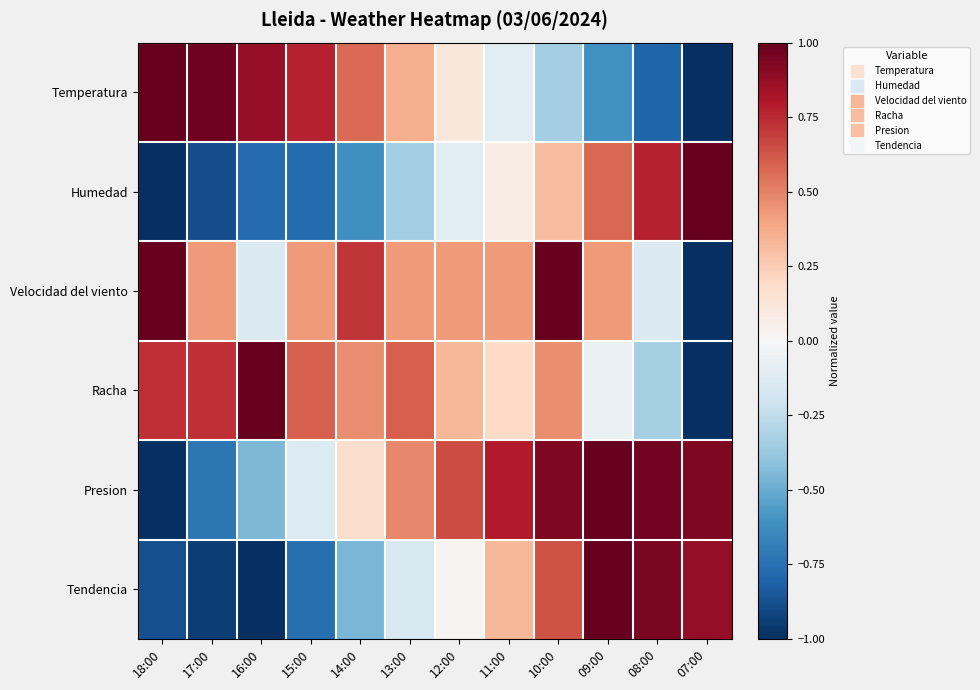

At which category is the sum across all series the highest?

10:00